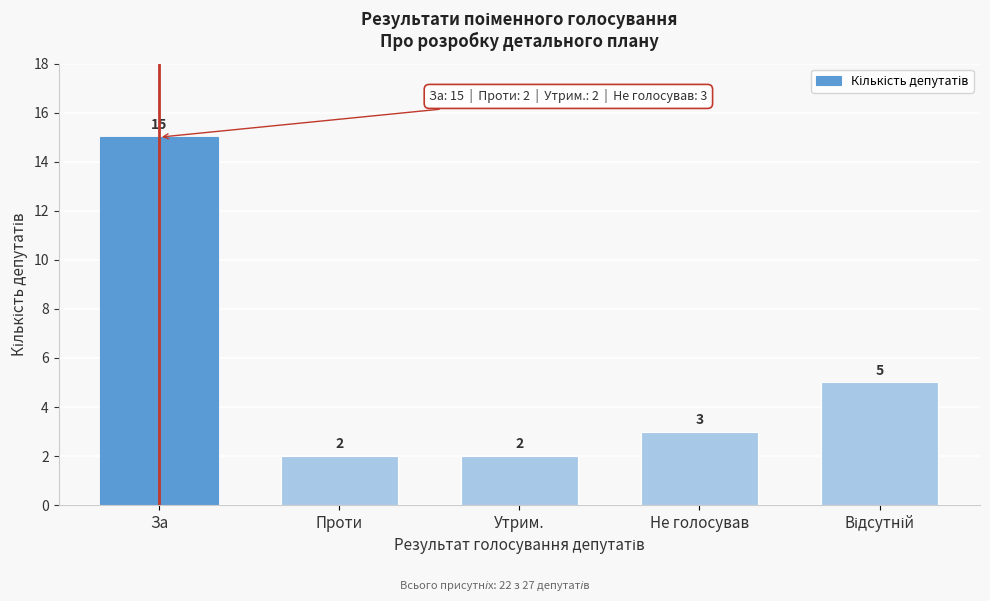

Reading right to left, list all the values displayed in this chart.

5	3	2	2	15